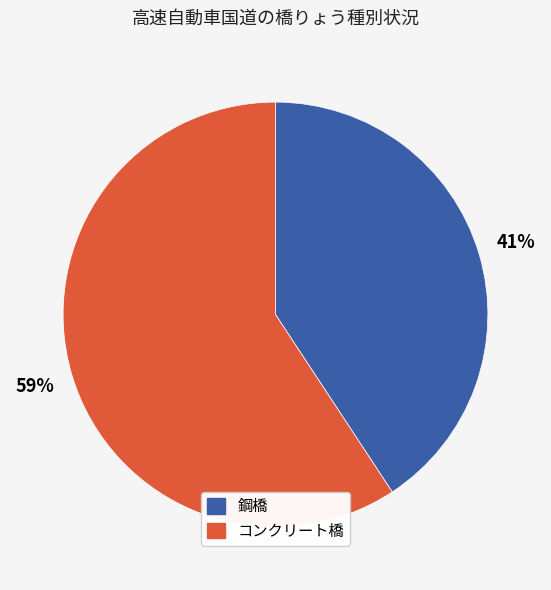

Does any single category account for the majority?

Yes